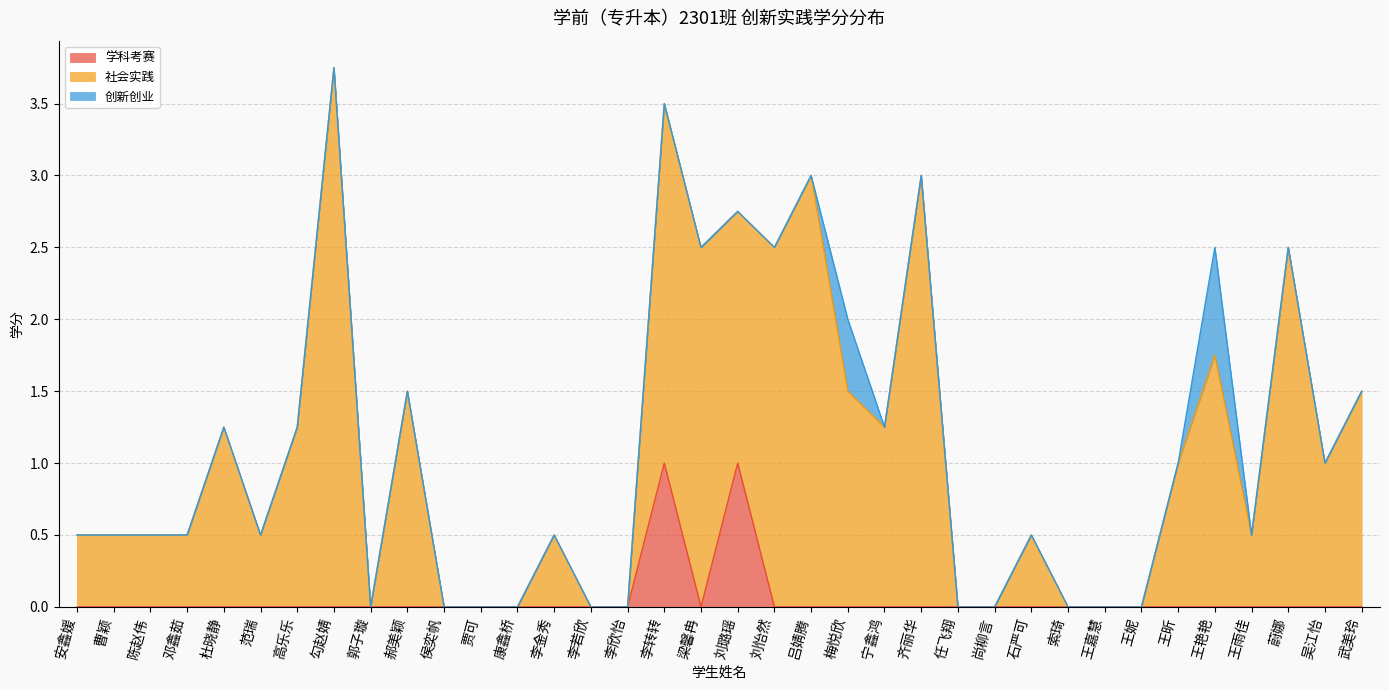

At which label does 学科考赛 reach its peak?

李转转